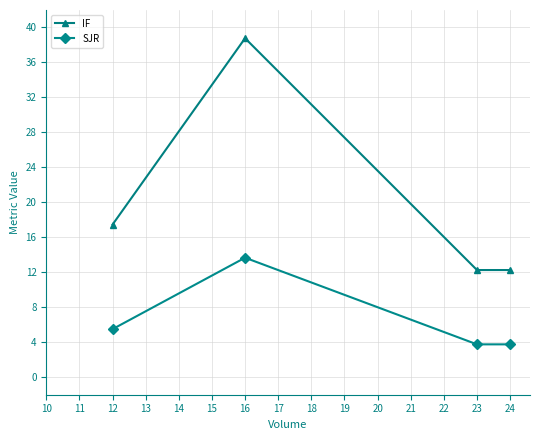

What is the sum of all IF values?

80.8